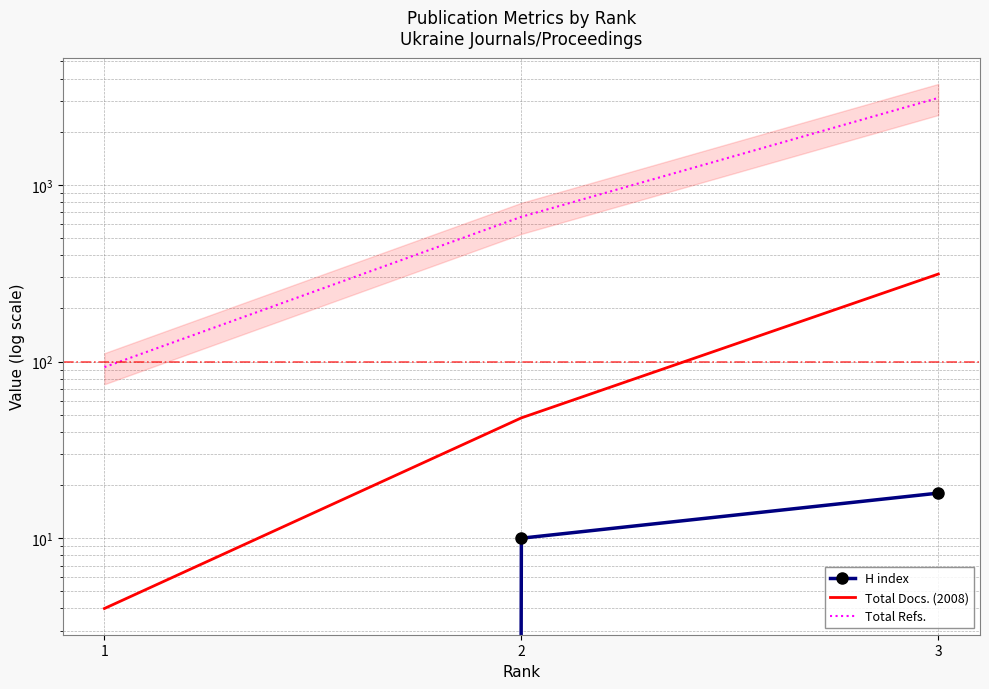

Rank the categories by H index value from highest to lowest.

3, 2, 1